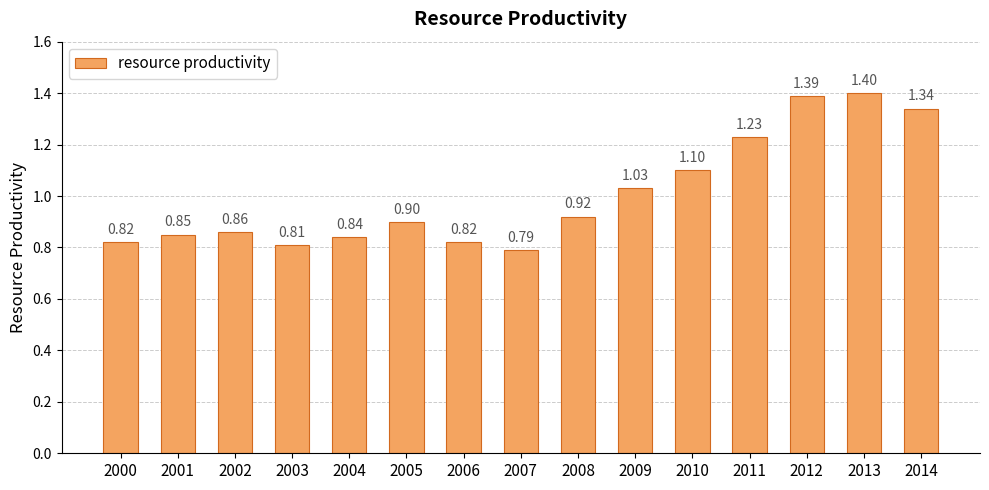

Count the number of data series in this chart.

1